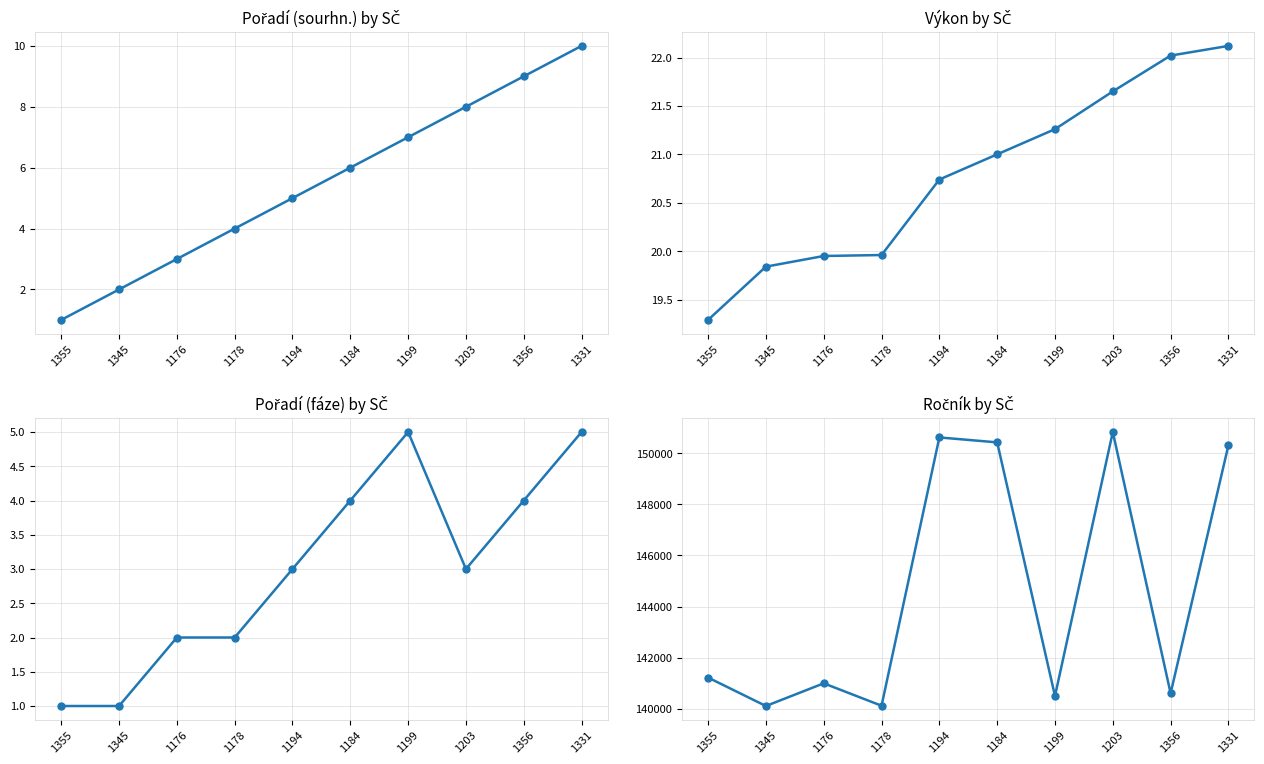

What is the difference between the maximum and minimum values in the Ročník series?

10710.0